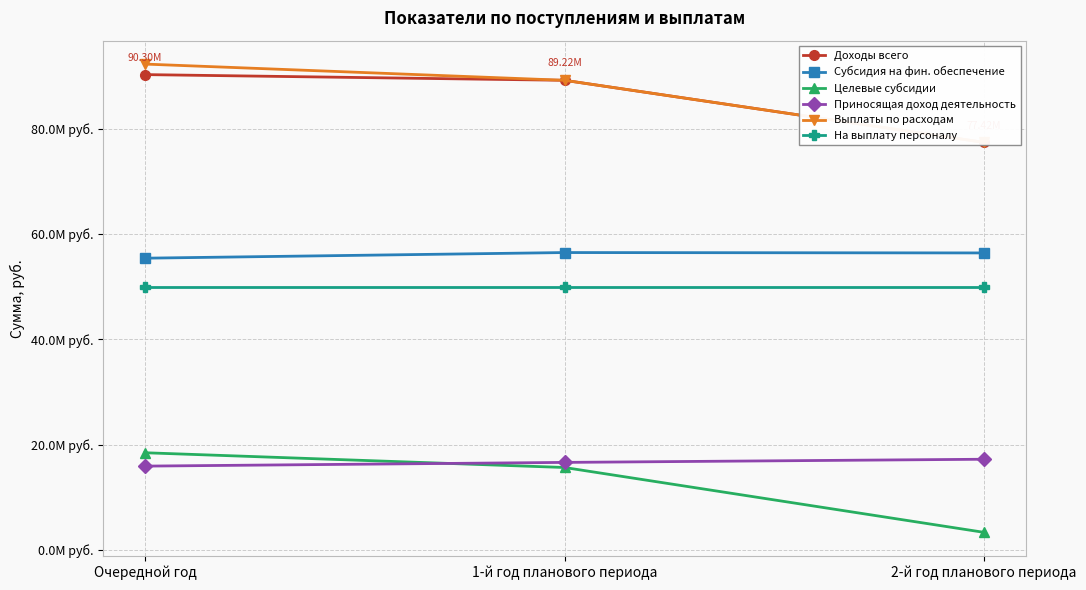

What is the difference between the highest and lowest values at 2-й год планового периода?

74081994.2